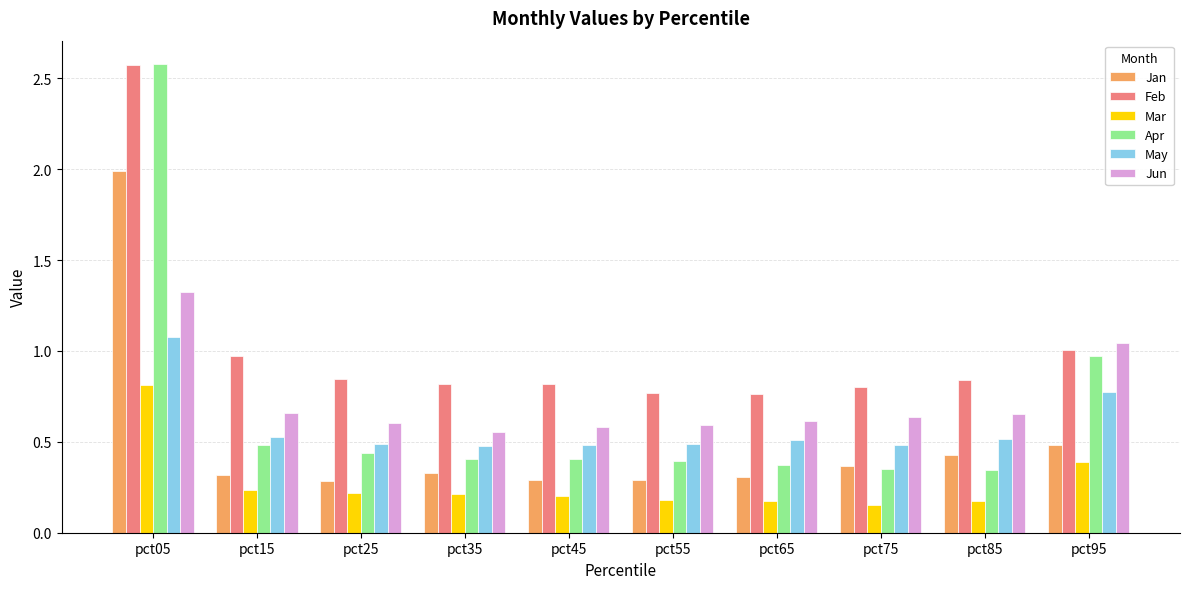

At how many categories does at least one series exceed 1?

2